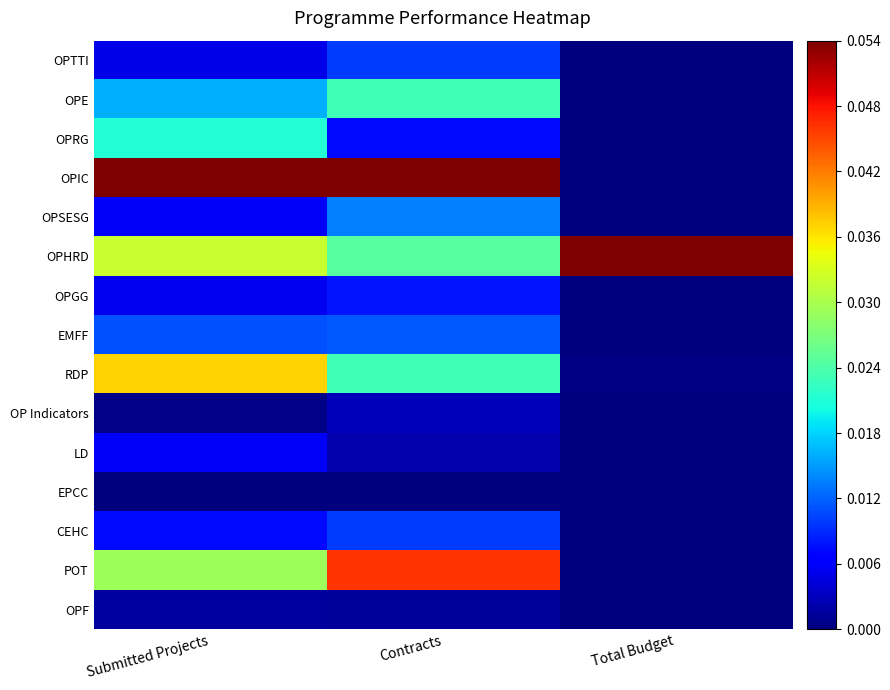

Count the number of data series in this chart.

15